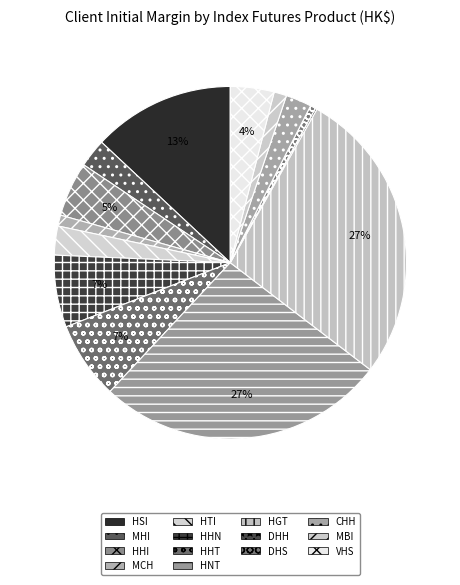

What percentage is the MCH slice, to the nearest percent?

1%